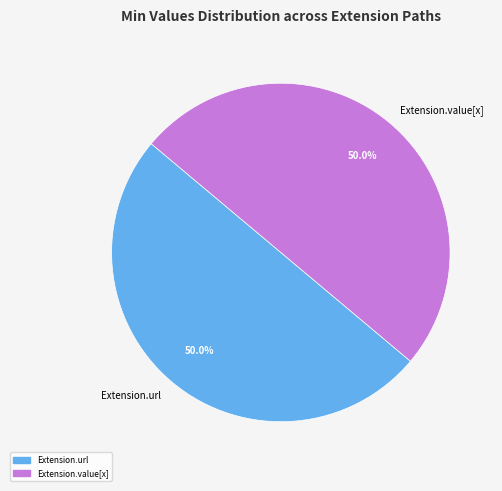

Is it true that Extension.url is 50% of the pie?

True